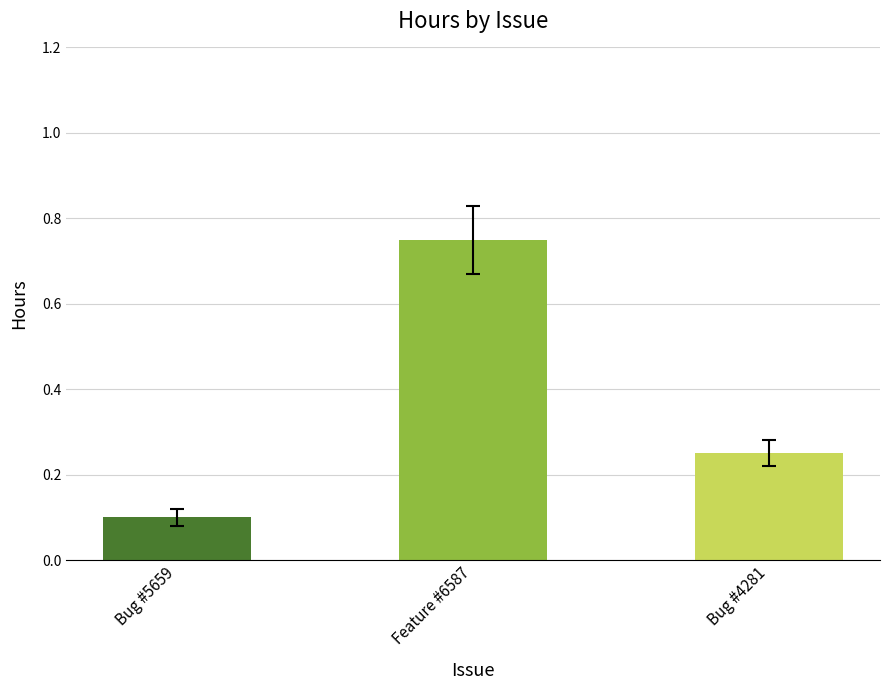

What is the label of the 3rd bar from the left?

Bug #4281